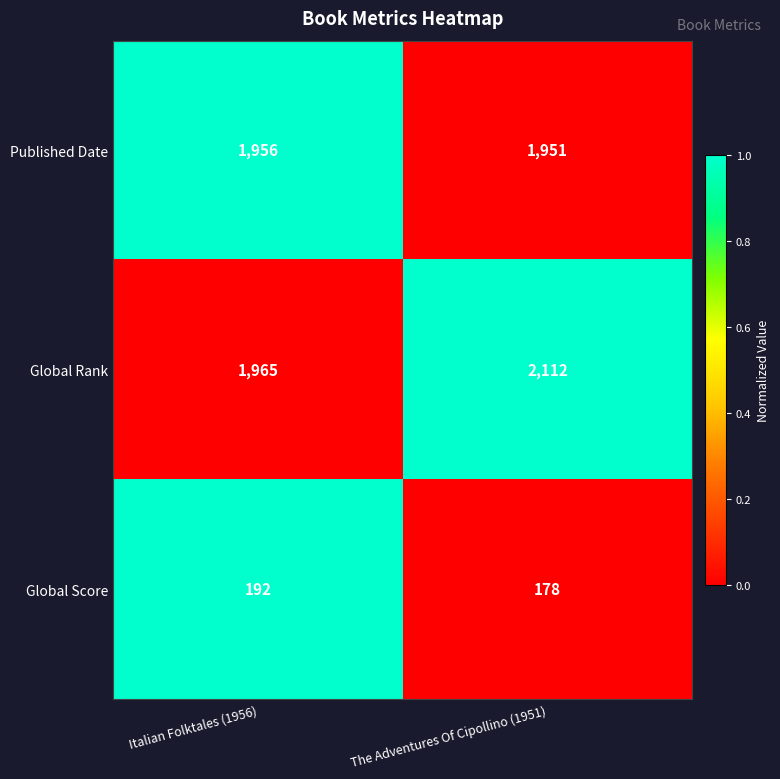

The value of Global Rank at The Adventures Of Cipollino (1951) is 3439. True or false?

False